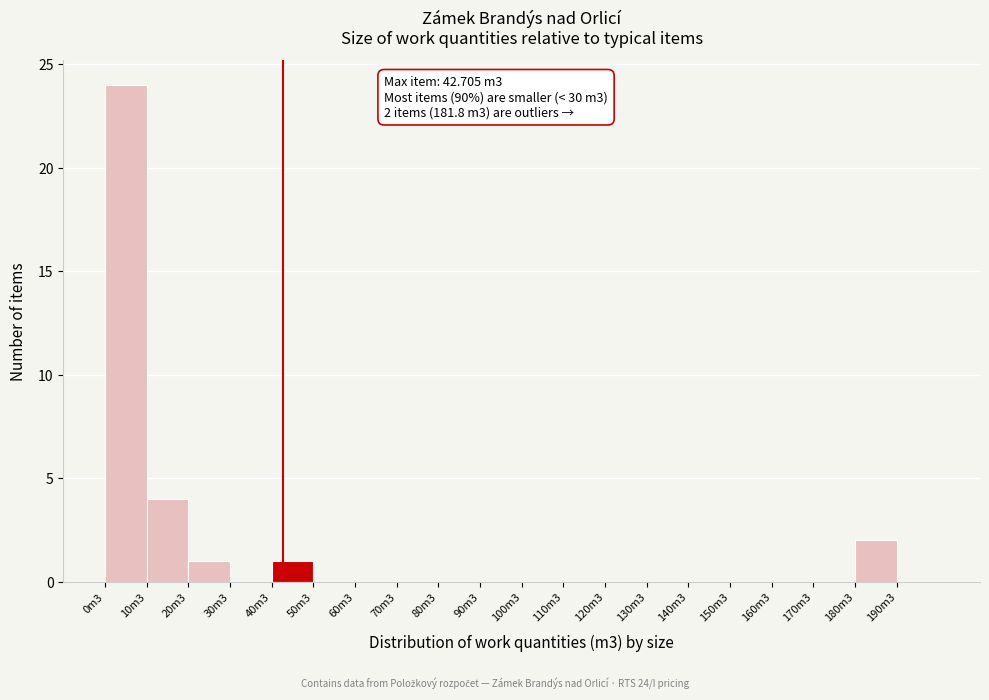

Reading left to right, transcribe all the data shown in this chart.

0m3=24	10m3=4	20m3=1	30m3=0	40m3=1	50m3=0	60m3=0	70m3=0	80m3=0	90m3=0	100m3=0	110m3=0	120m3=0	130m3=0	140m3=0	150m3=0	160m3=0	170m3=0	180m3=2	190m3=0